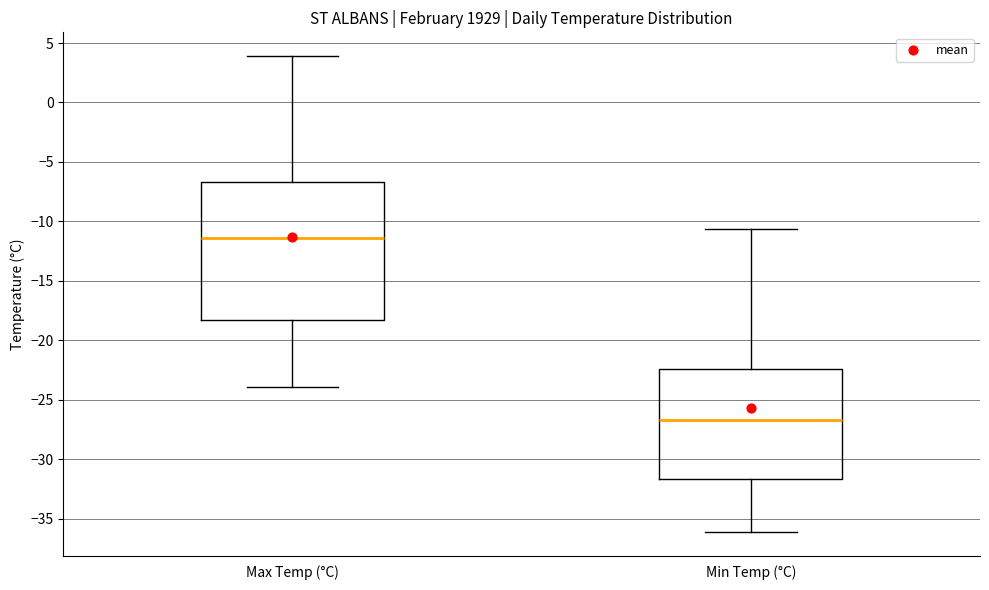

Comparing the boxes themselves (not the whiskers), which one is the tallest?

Max Temp (°C)